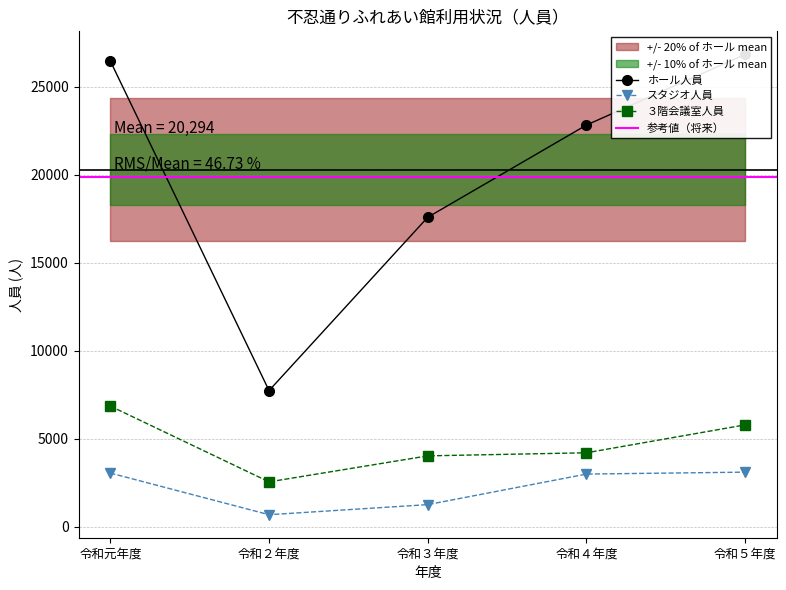

Does the chart display data point markers on the line(s)?

Yes